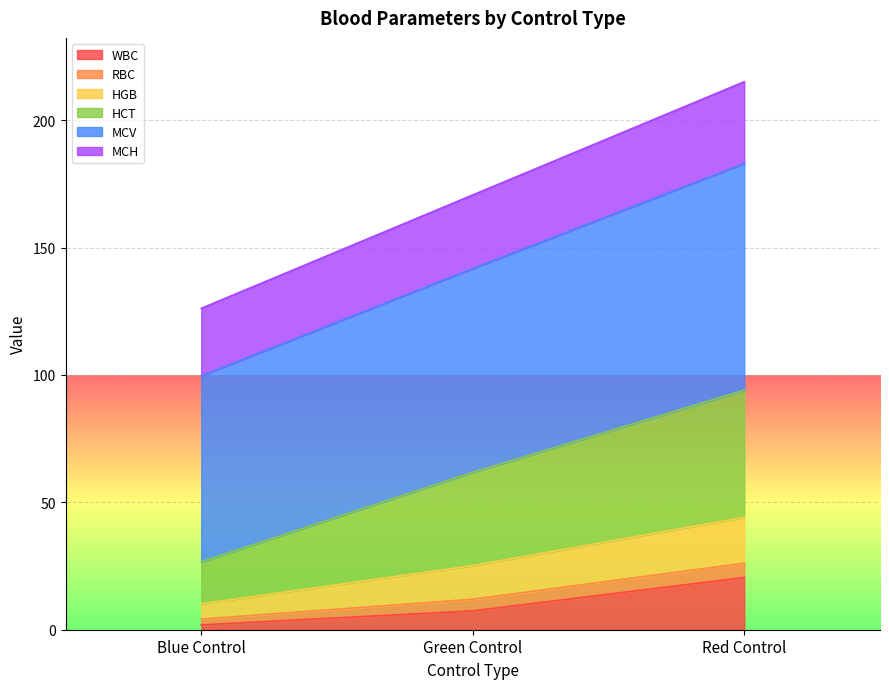

What is the highest value of the WBC series?

20.5